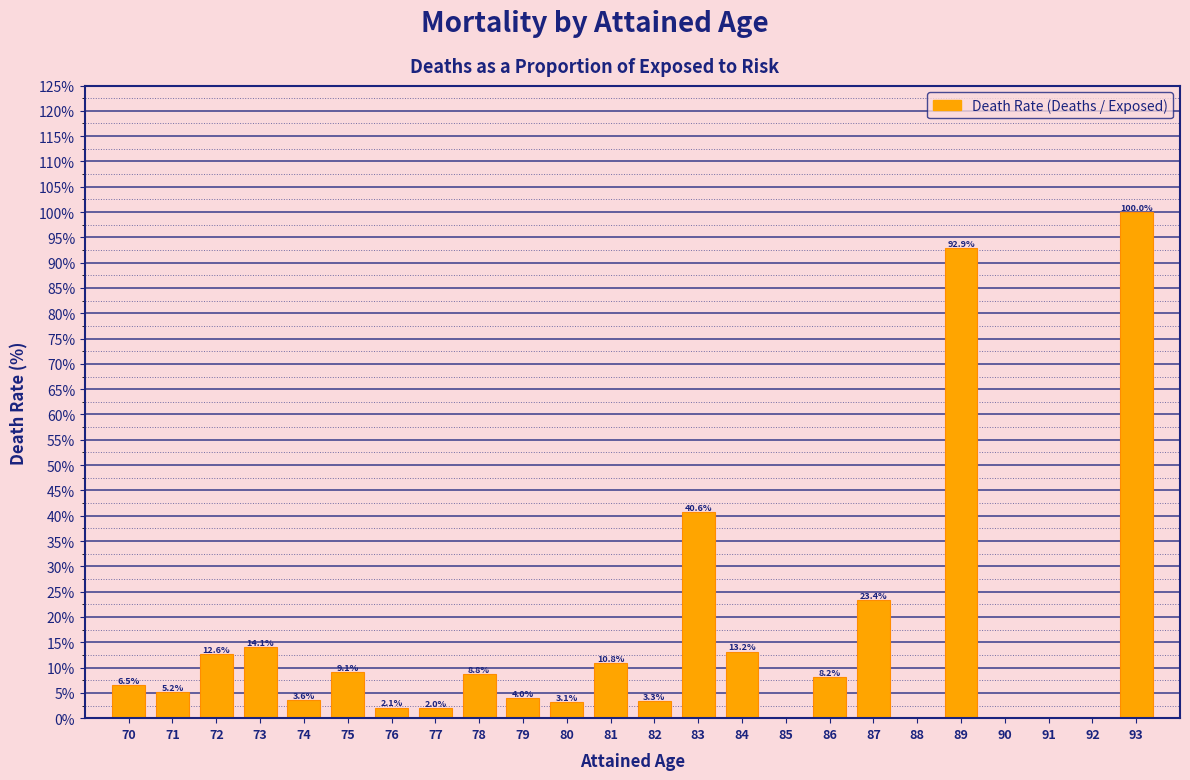

Reading right to left, transcribe all the data shown in this chart.

93=100.0	92=0.0	91=0.0	90=0.0	89=92.9	88=0.0	87=23.4	86=8.2	85=0.0	84=13.2	83=40.6	82=3.3	81=10.8	80=3.1	79=4.0	78=8.8	77=2.0	76=2.1	75=9.1	74=3.6	73=14.1	72=12.6	71=5.2	70=6.5